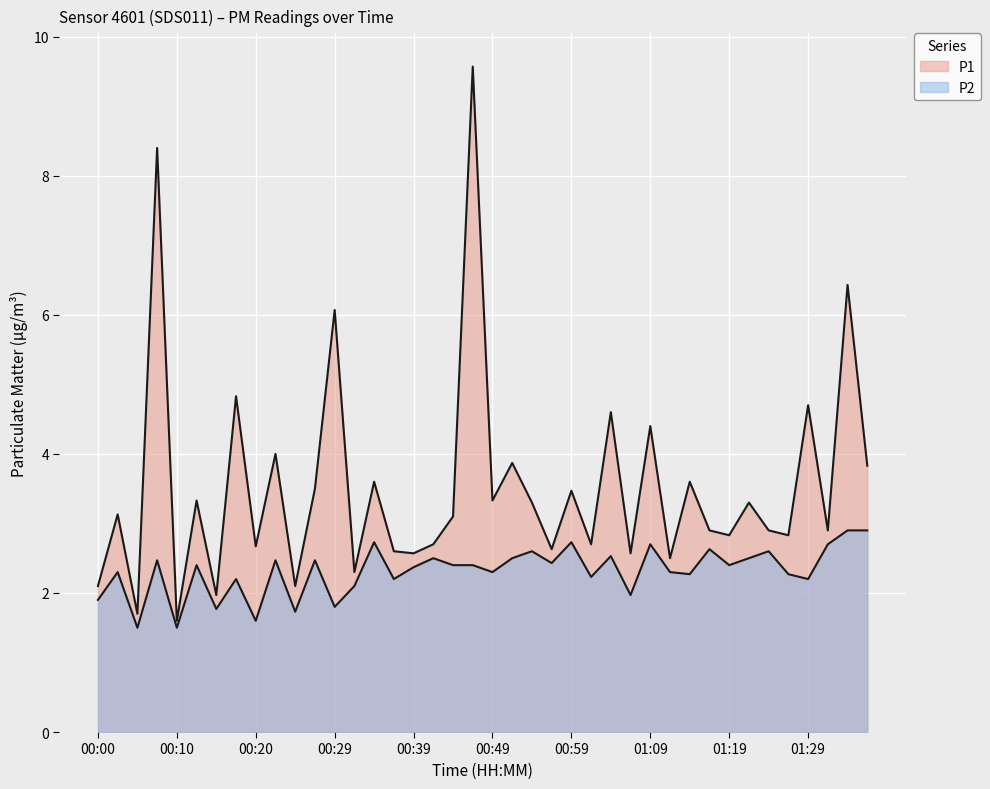

How many lines are shown in the chart?

2